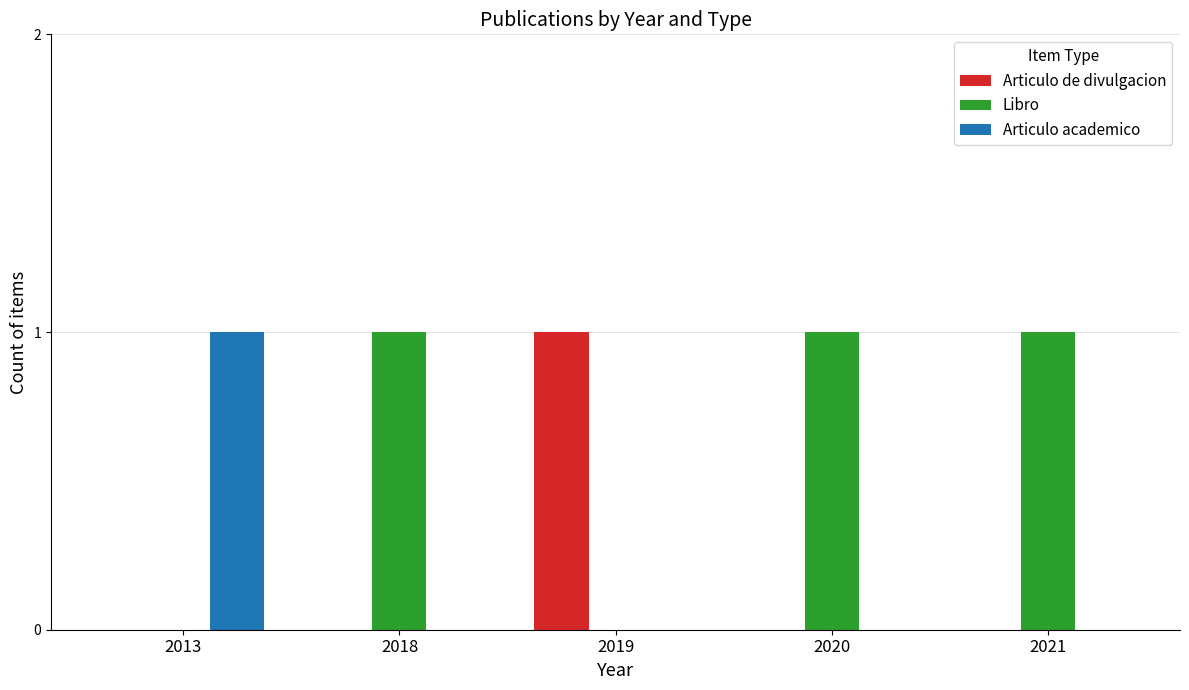

Does the chart contain stacked bars?

No